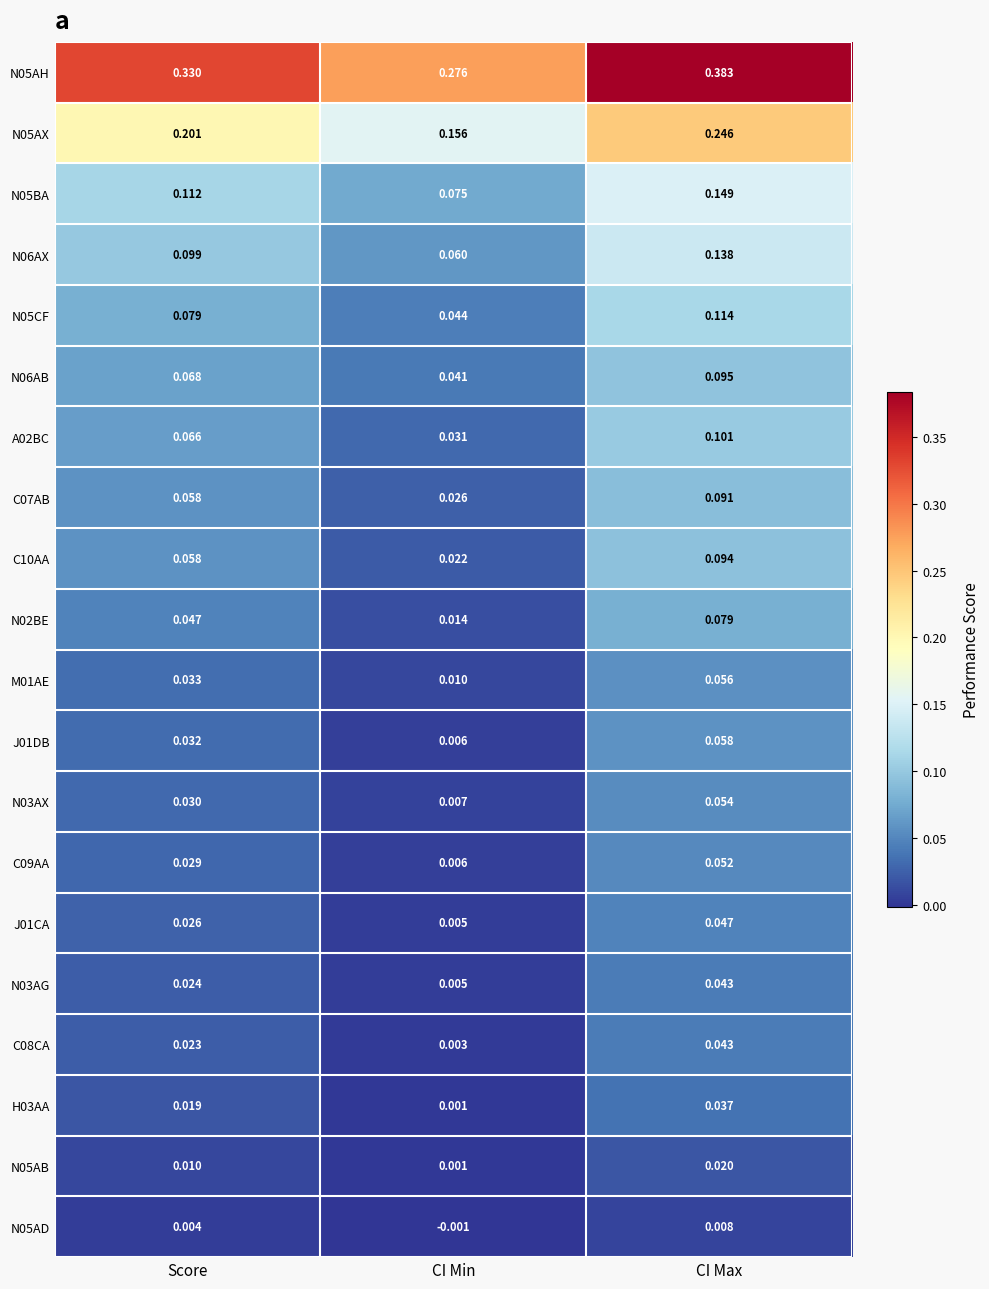

Count the number of data series in this chart.

20